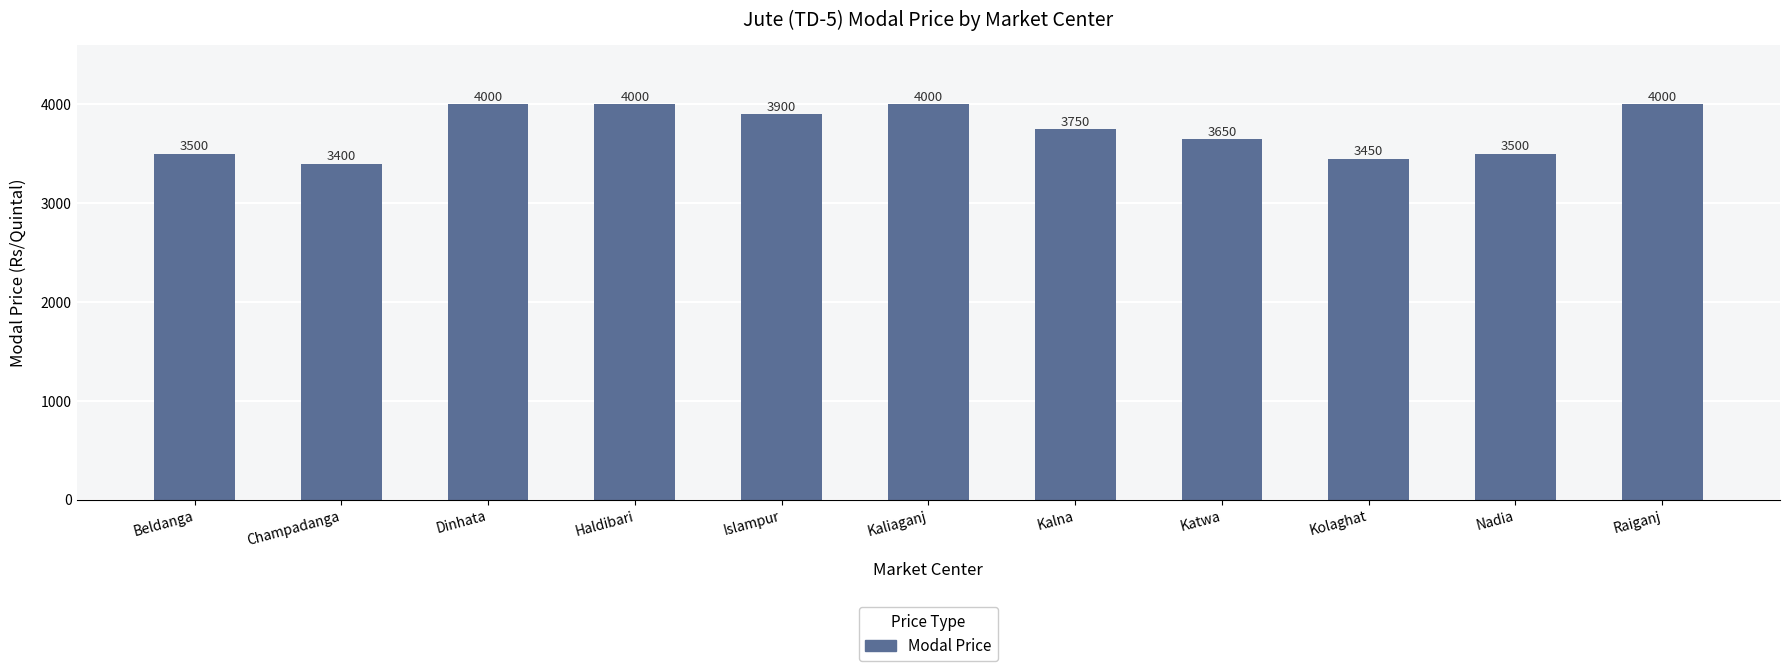

Are the bars horizontal?

No